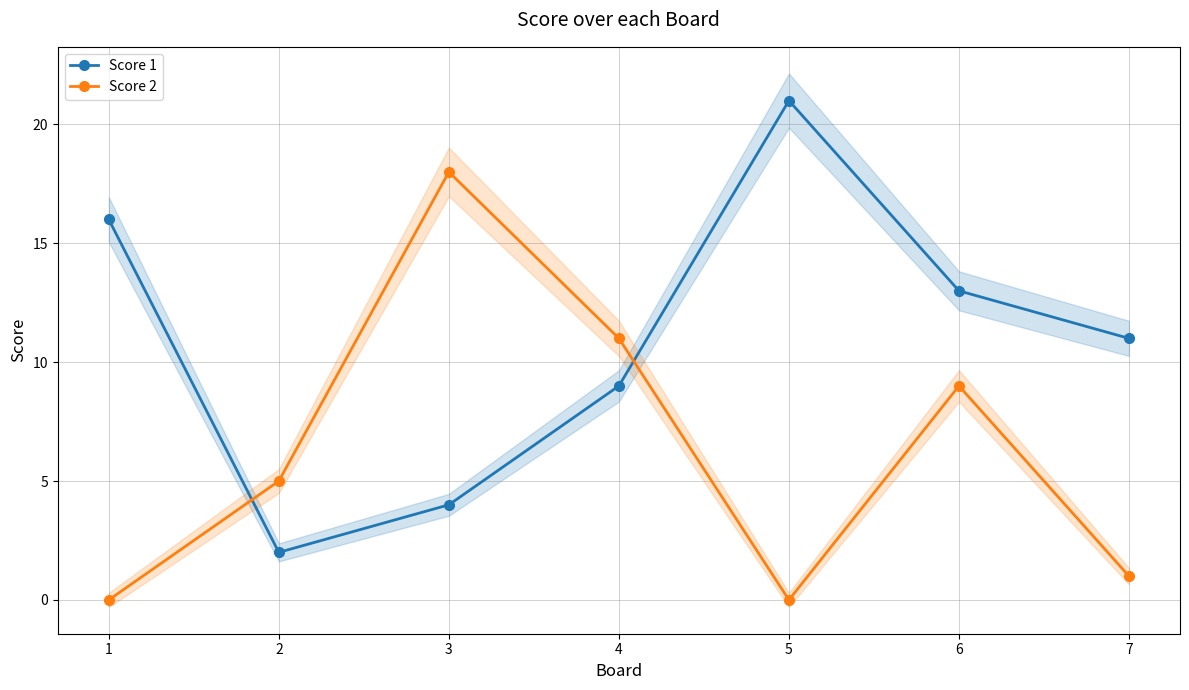

What is the sum of all Score 2 values?

44